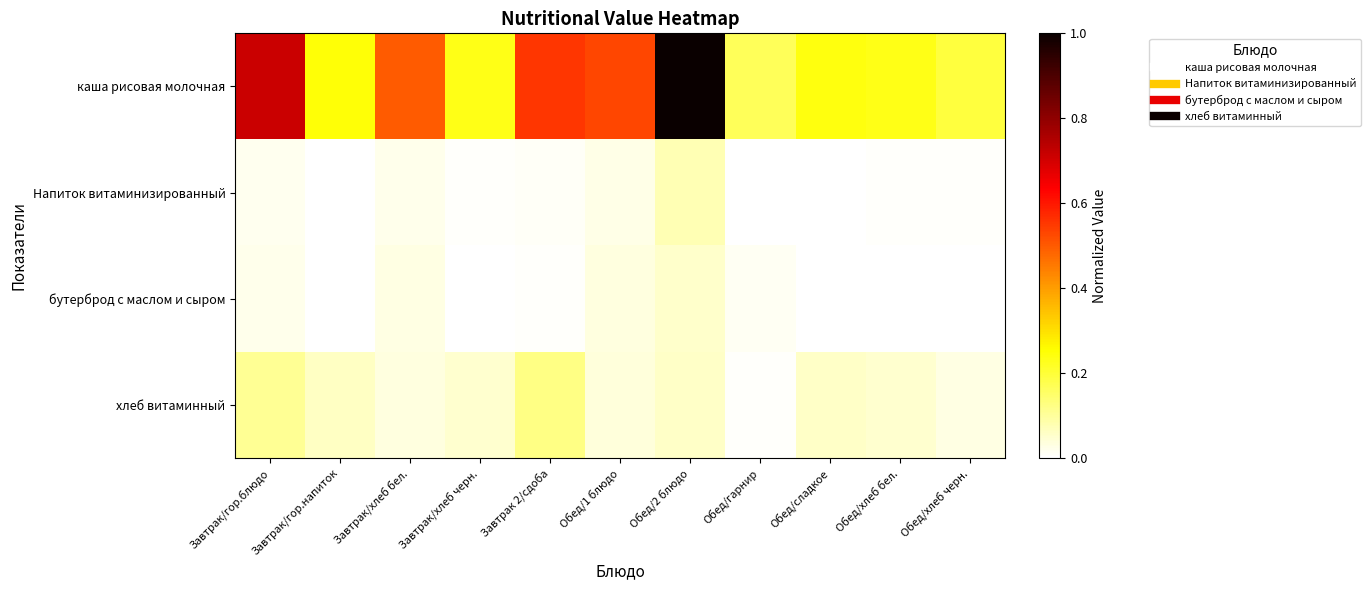

Reading left to right, list all the values displayed in this chart.

каша рисовая молочная: Завтрак/гор.блюдо=0.7	Завтрак/гор.напиток=0.2	Завтрак/хлеб бел.=0.5	Завтрак/хлеб черн.=0.2	Завтрак 2/сдоба=0.6	Обед/1 блюдо=0.5	Обед/2 блюдо=1.0	Обед/гарнир=0.2	Обед/сладкое=0.2	Обед/хлеб бел.=0.2	Обед/хлеб черн.=0.2
Напиток витаминизированный: Завтрак/гор.блюдо=0.0	Завтрак/гор.напиток=0.0	Завтрак/хлеб бел.=0.0	Завтрак/хлеб черн.=0.0	Завтрак 2/сдоба=0.0	Обед/1 блюдо=0.0	Обед/2 блюдо=0.1	Обед/гарнир=0.0	Обед/сладкое=0.0	Обед/хлеб бел.=0.0	Обед/хлеб черн.=0.0
бутерброд с маслом и сыром: Завтрак/гор.блюдо=0.0	Завтрак/гор.напиток=0.0	Завтрак/хлеб бел.=0.0	Завтрак/хлеб черн.=0.0	Завтрак 2/сдоба=0.0	Обед/1 блюдо=0.0	Обед/2 блюдо=0.1	Обед/гарнир=0.0	Обед/сладкое=0.0	Обед/хлеб бел.=0.0	Обед/хлеб черн.=0.0
хлеб витаминный: Завтрак/гор.блюдо=0.1	Завтрак/гор.напиток=0.1	Завтрак/хлеб бел.=0.0	Завтрак/хлеб черн.=0.0	Завтрак 2/сдоба=0.1	Обед/1 блюдо=0.0	Обед/2 блюдо=0.1	Обед/гарнир=0.0	Обед/сладкое=0.1	Обед/хлеб бел.=0.0	Обед/хлеб черн.=0.0